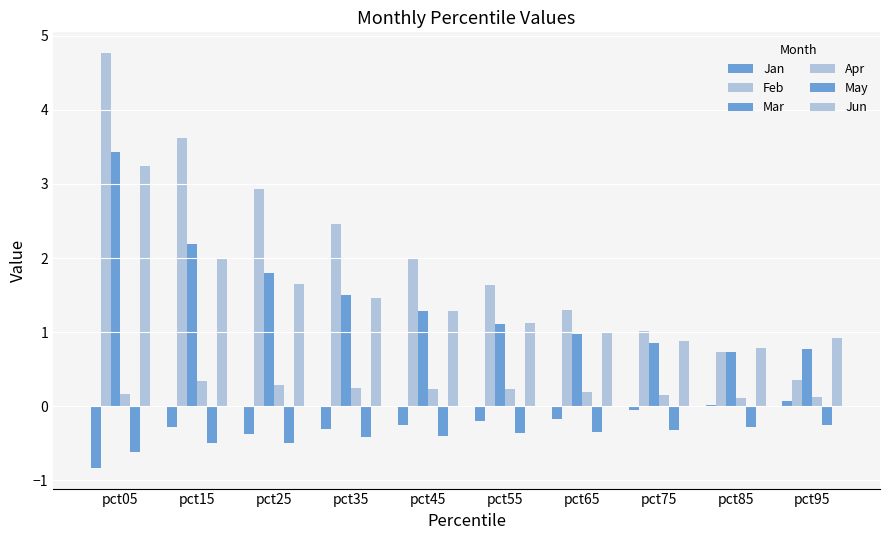

What is the minimum value for Jan?

-0.8